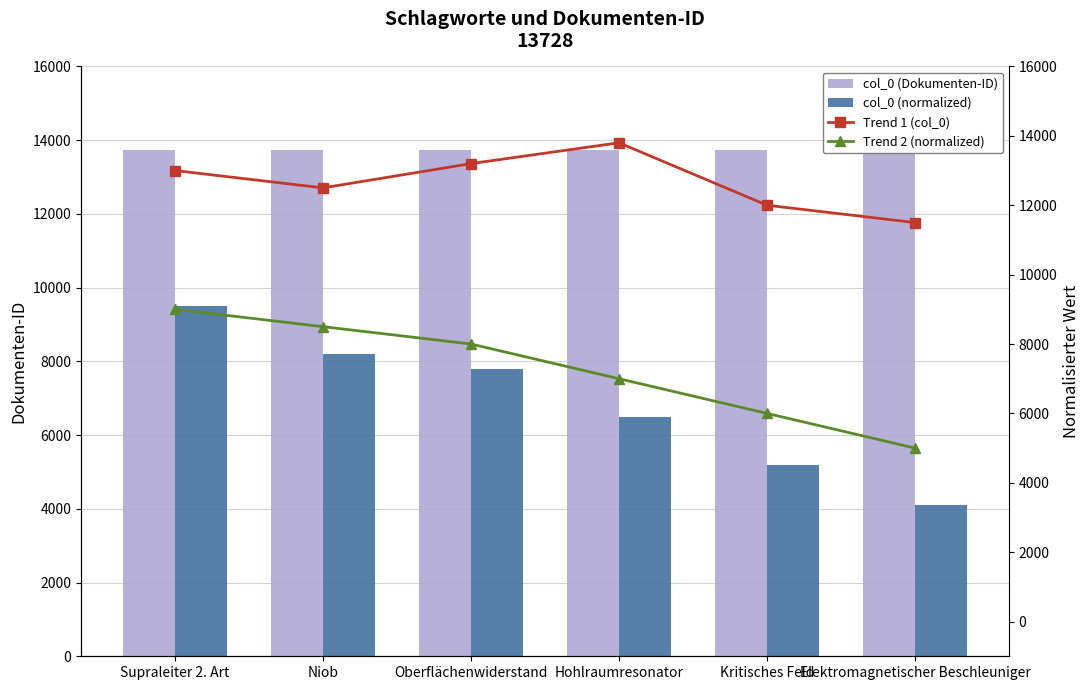

What is the sum of the col_0 (normalized) values at Elektromagnetischer Beschleuniger and Kritisches Feld?

9300